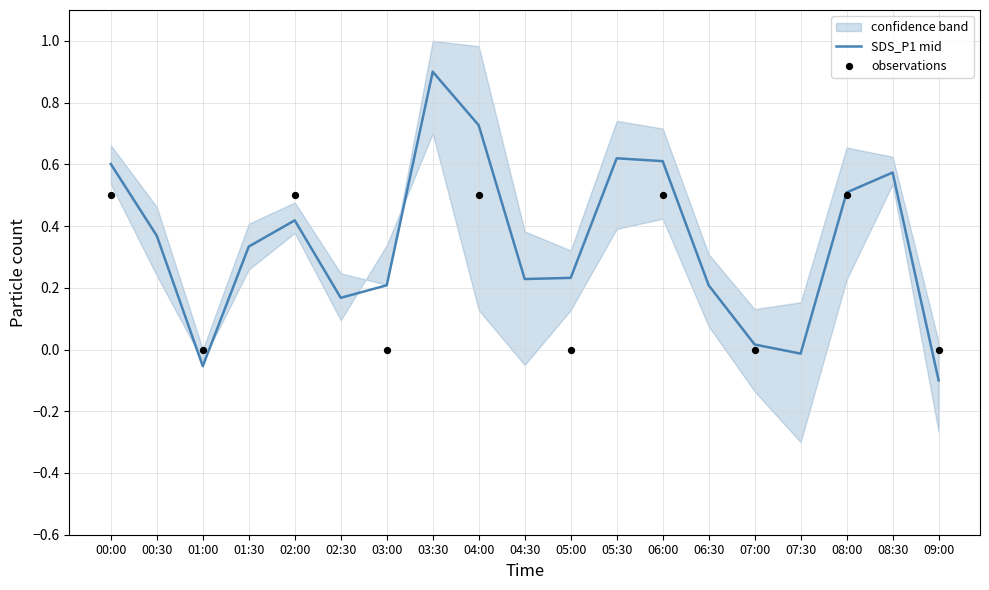

Which has a higher value, 02:00 or 00:30?

02:00